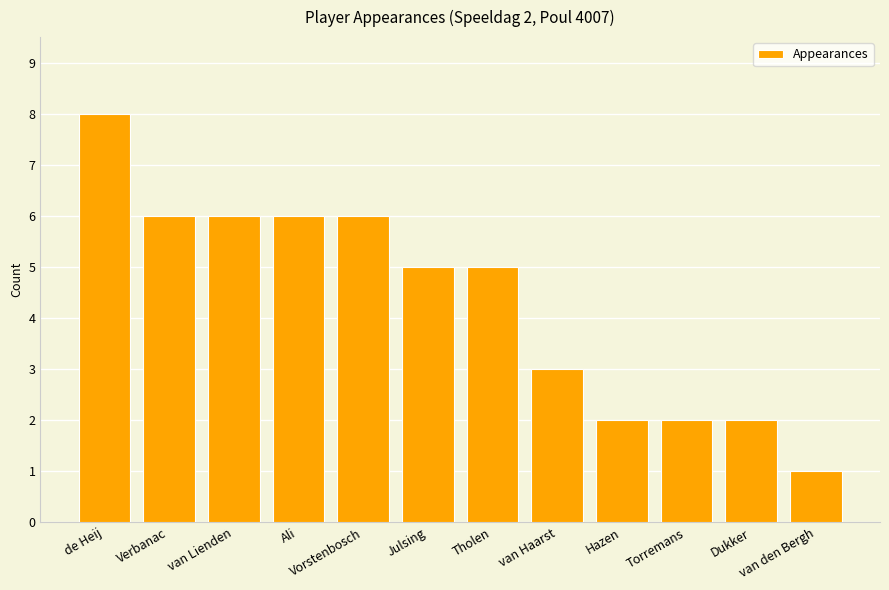

What is the change in value from Ali to Dukker?

-4